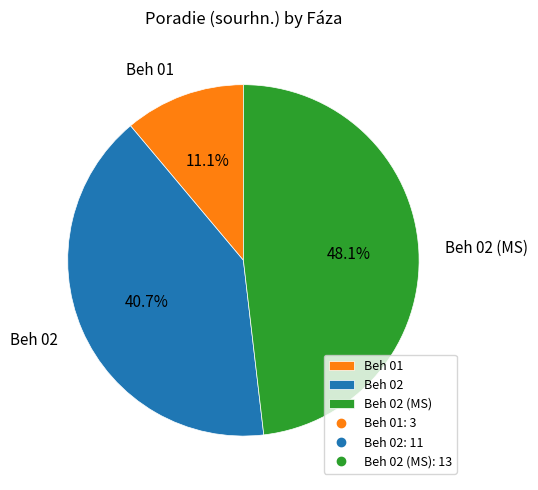

Which slice is the smallest?

Beh 01